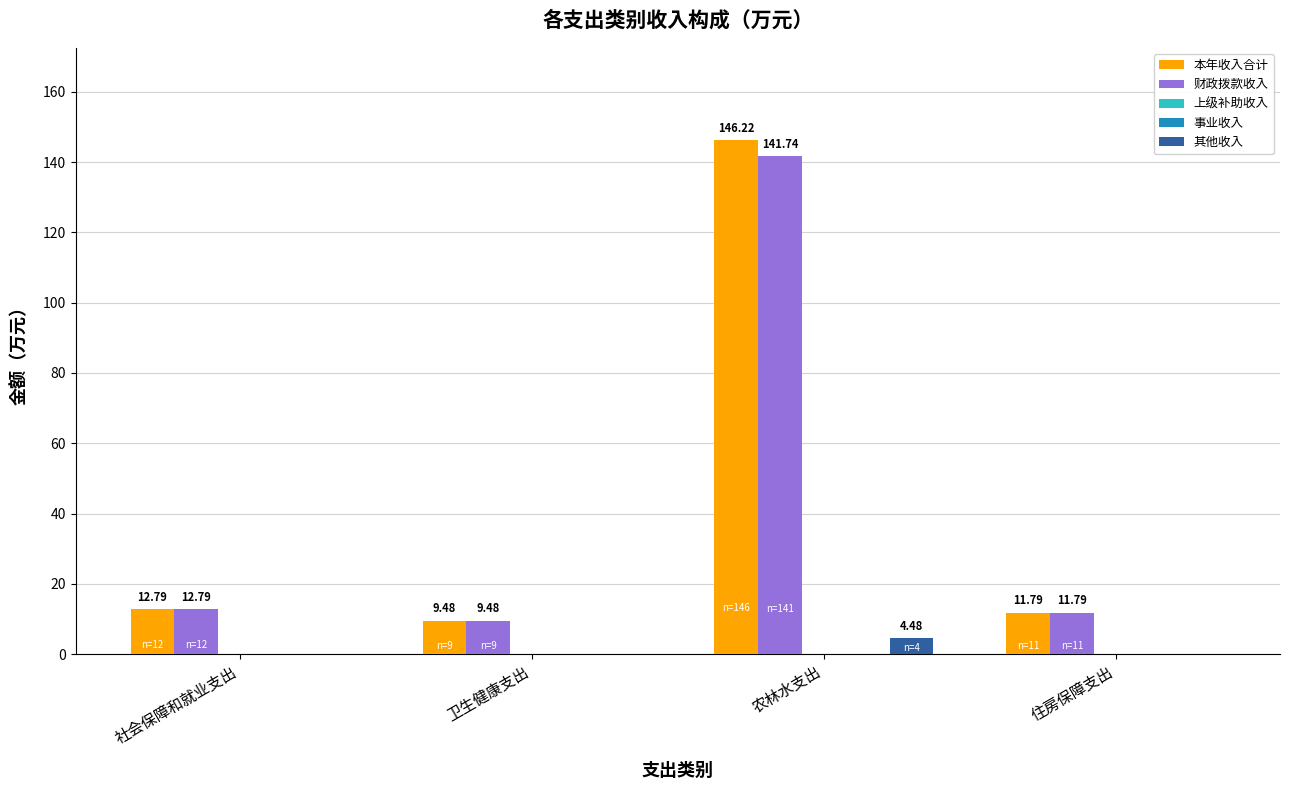

Which category has the highest value in the 事业收入 series?

社会保障和就业支出